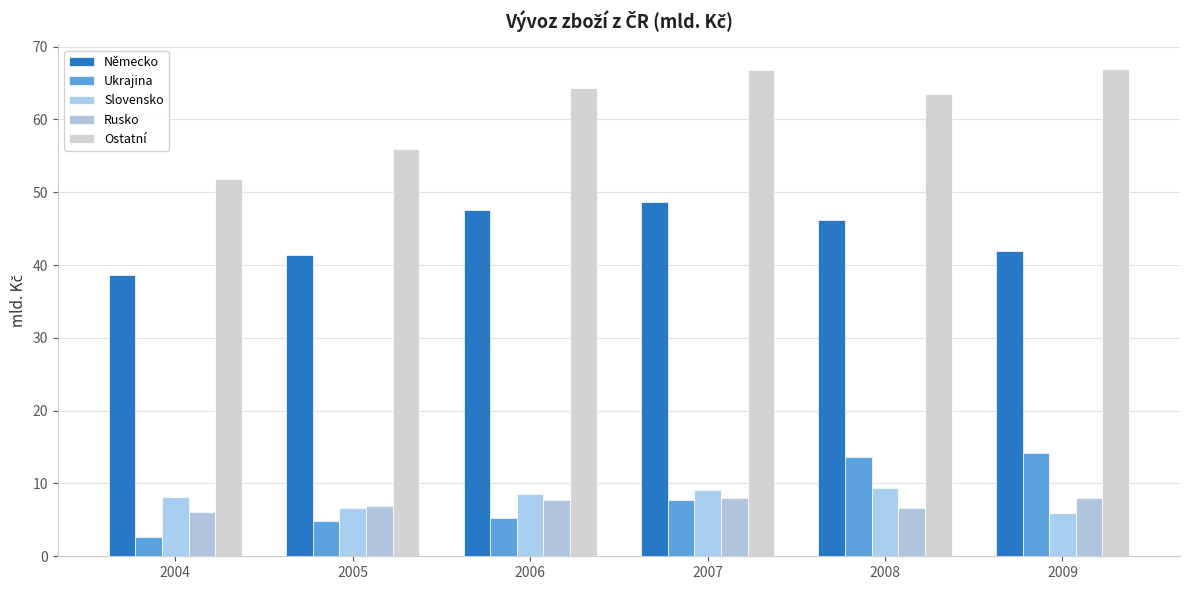

Read the Slovensko value at 2005.

6.7